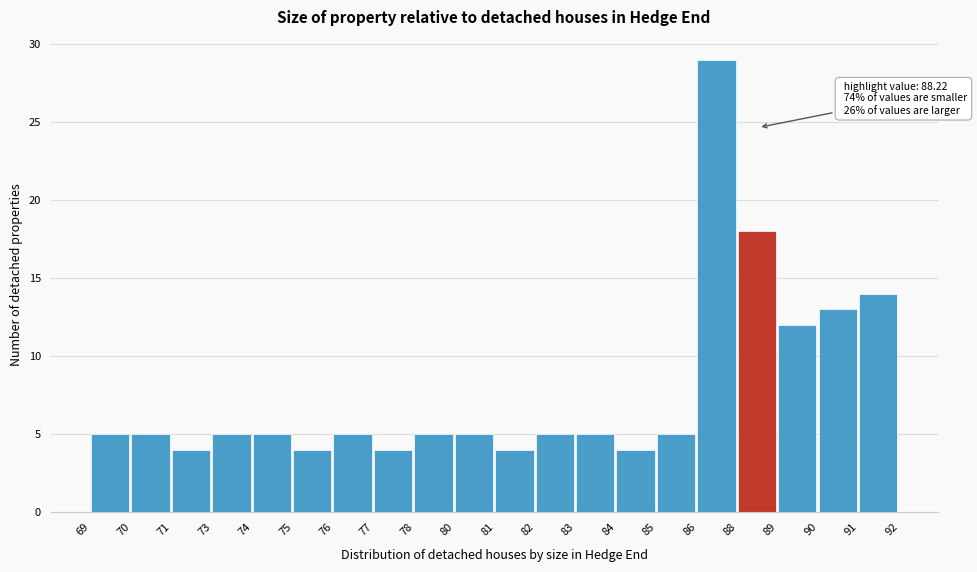

Reading left to right, transcribe all the data shown in this chart.

5	5	4	5	5	4	5	4	5	5	4	5	5	4	5	29	18	12	13	14